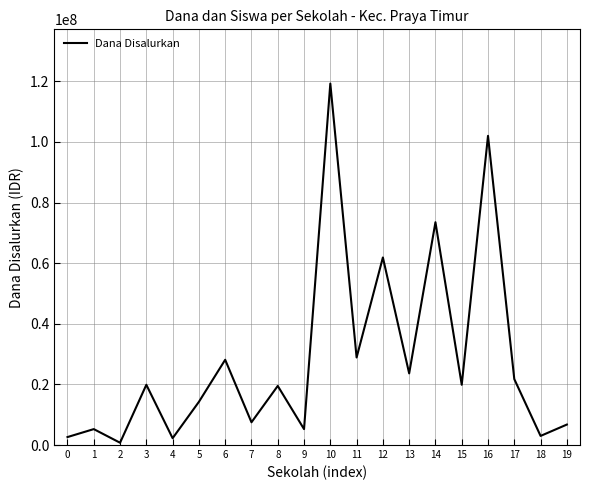

What is the ratio of the value at 7 to the value at 8?

0.4